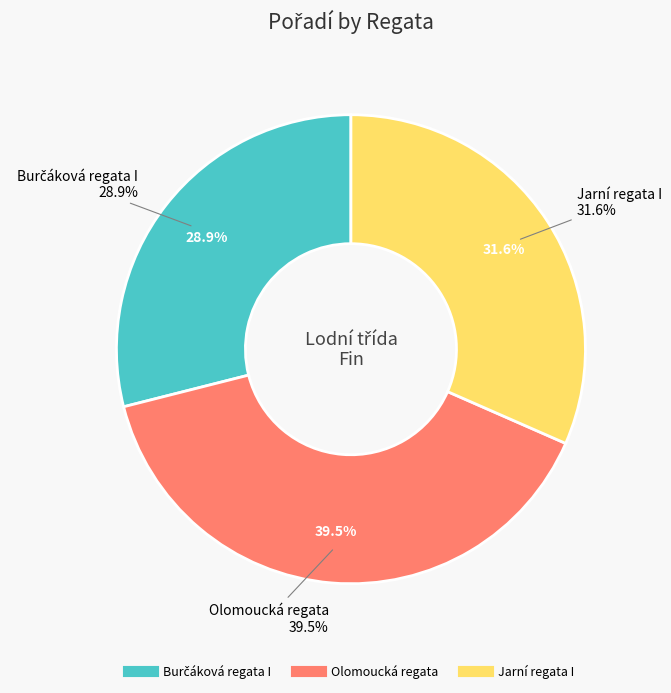

Does Olomoucká regata account for over 50% of the chart?

No